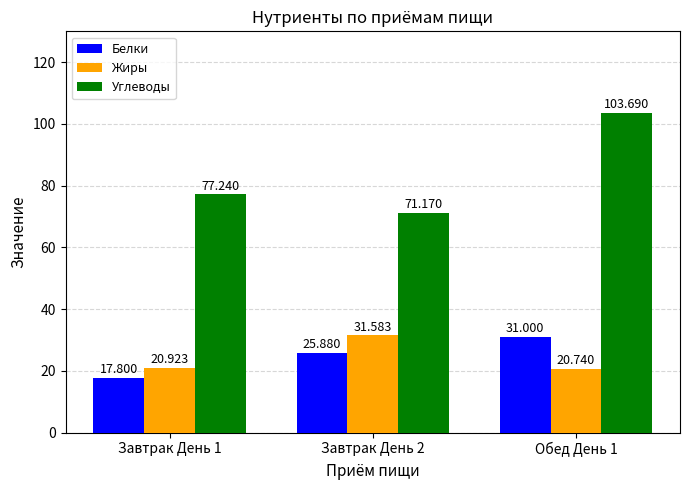

Which series has the largest range (max minus min)?

Углеводы